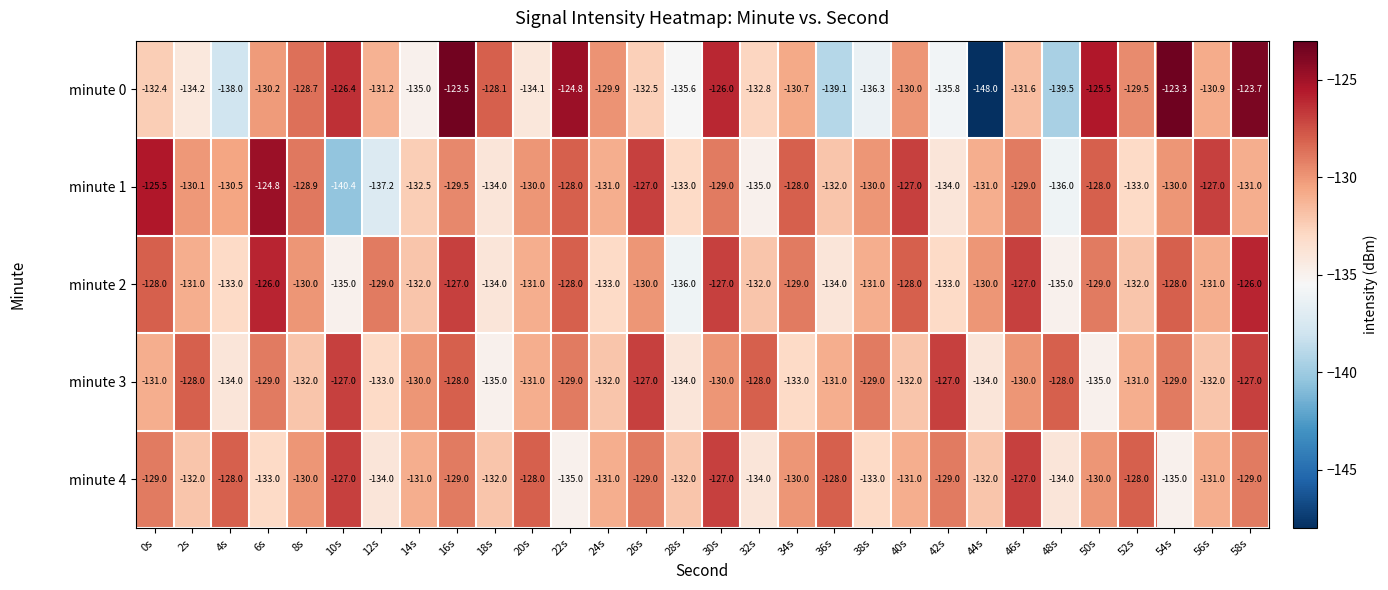

Is the value of minute 3 at 44s greater than the value of minute 0 at 16s?

No